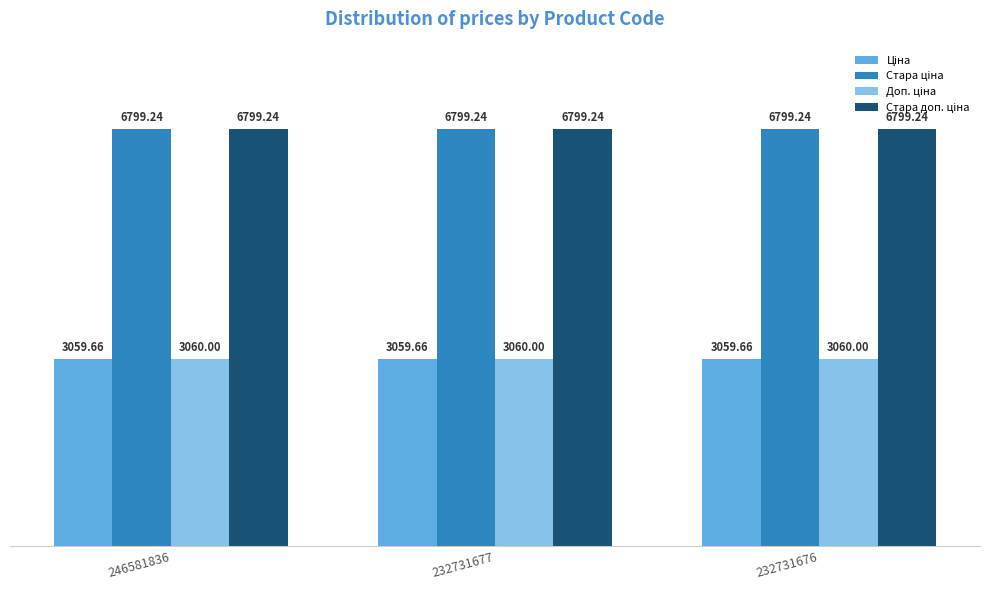

What is the total value across all series at 246581836?

19718.1